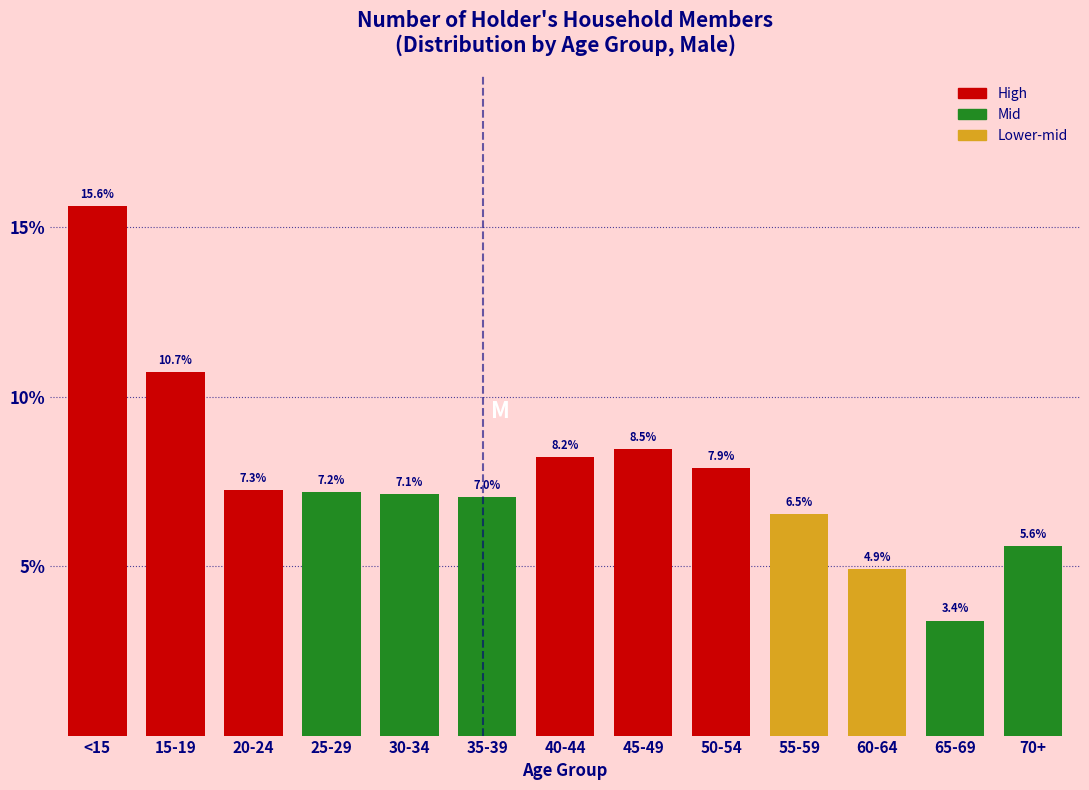

Reading left to right, what are all the values shown in this chart?

15.6	10.7	7.3	7.2	7.1	7.0	8.2	8.5	7.9	6.5	4.9	3.4	5.6